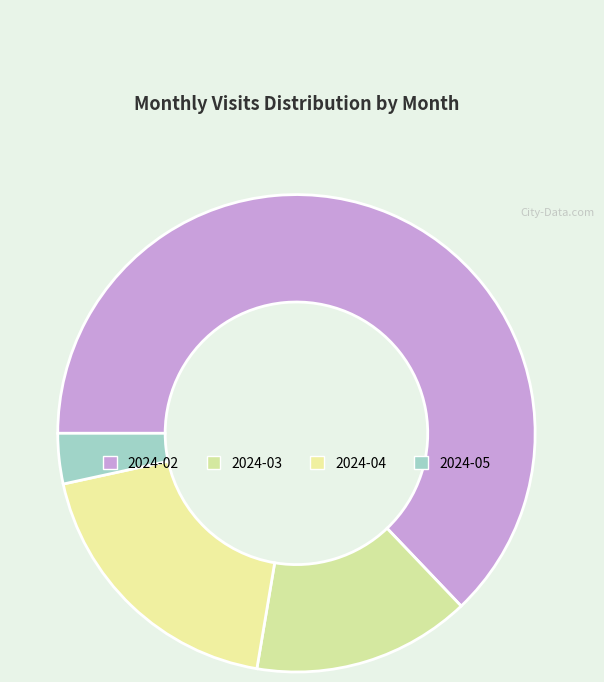

Approximately how many times larger is the value at 2024-04 compared to 2024-02?

0.3